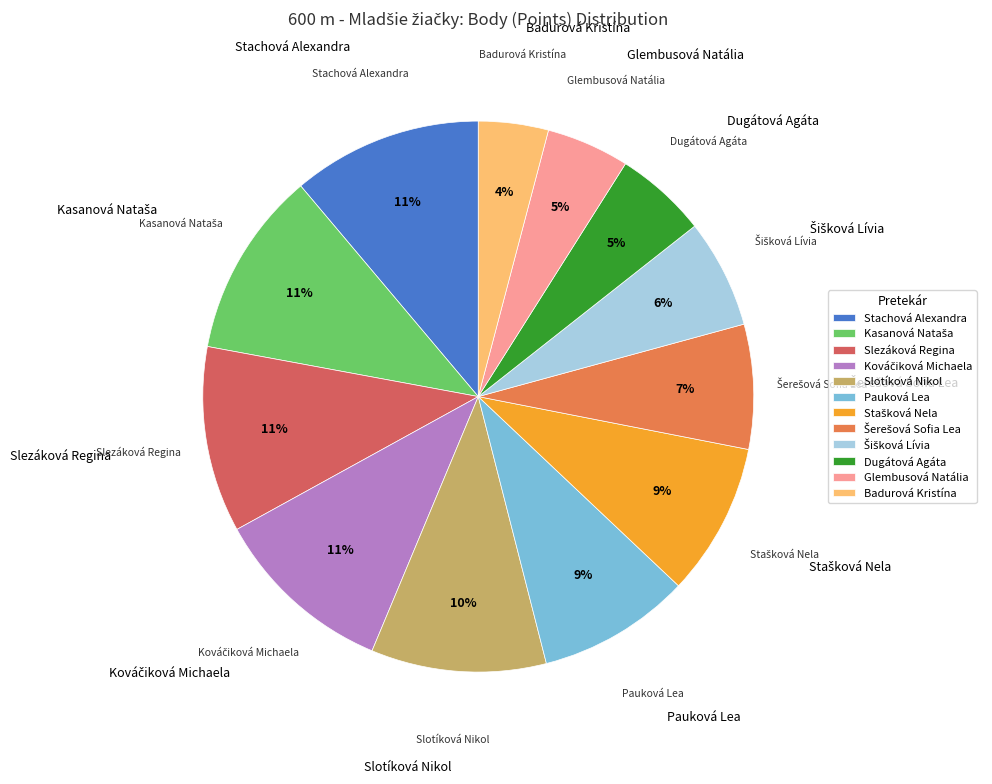

Combined, do Glembusová Natália and Slezáková Regina account for over 50%?

No